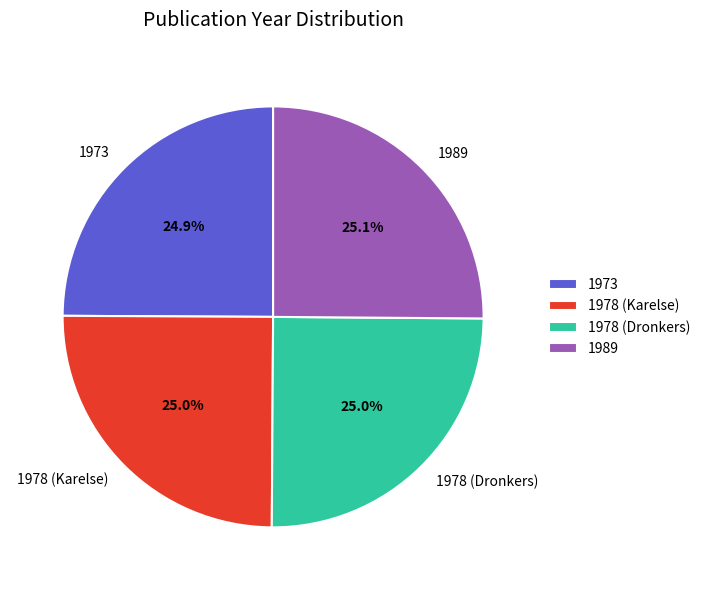

To the nearest percent, what is the average slice percentage?

25%